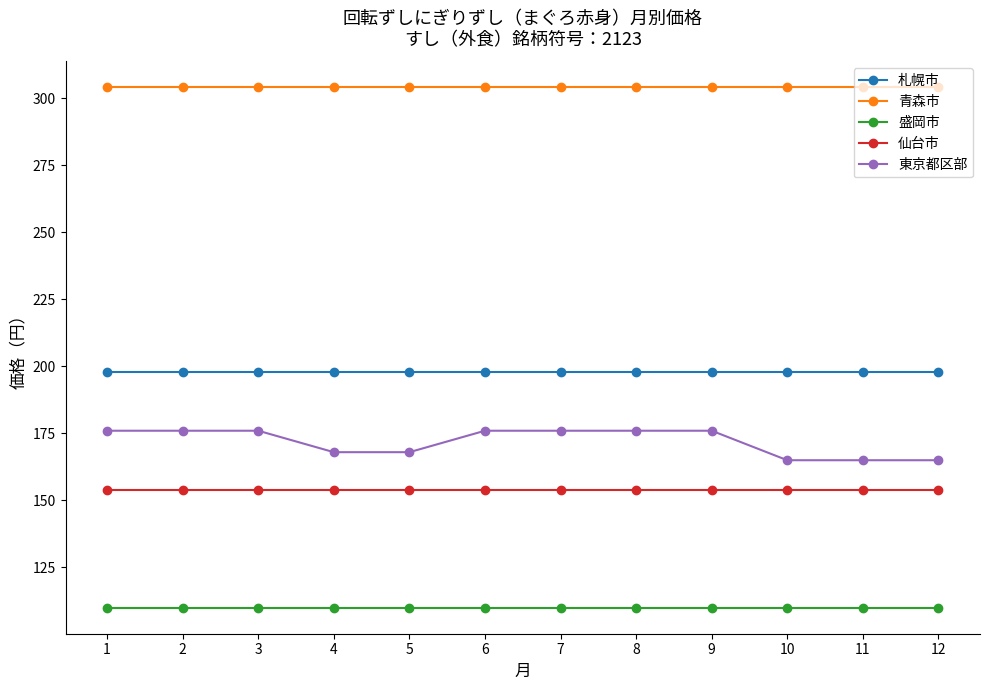

How many categories are shown in the chart?

12